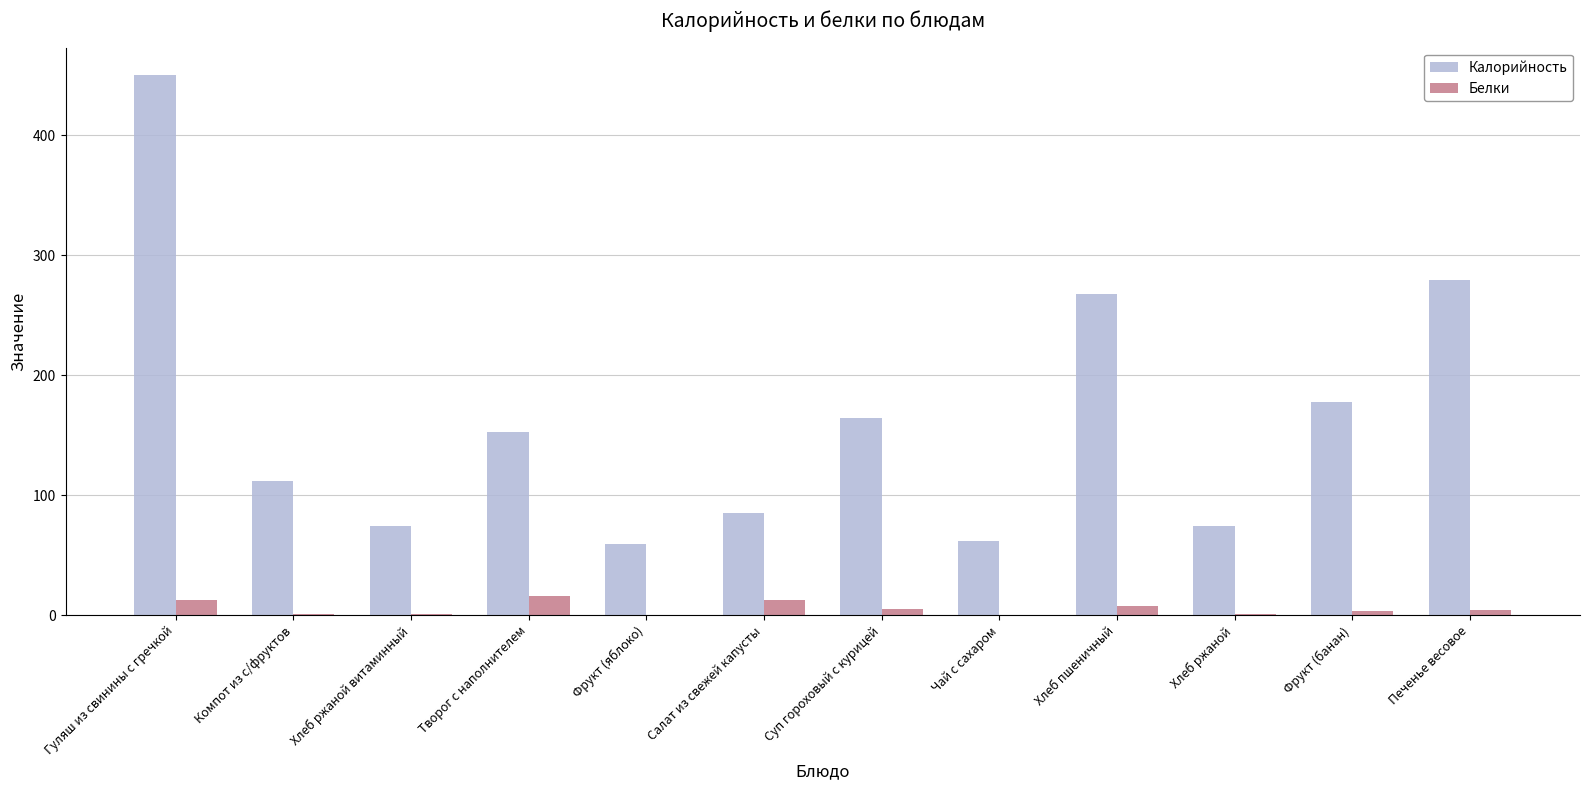

The value of Белки at Чай с сахаром is 0.1. True or false?

True